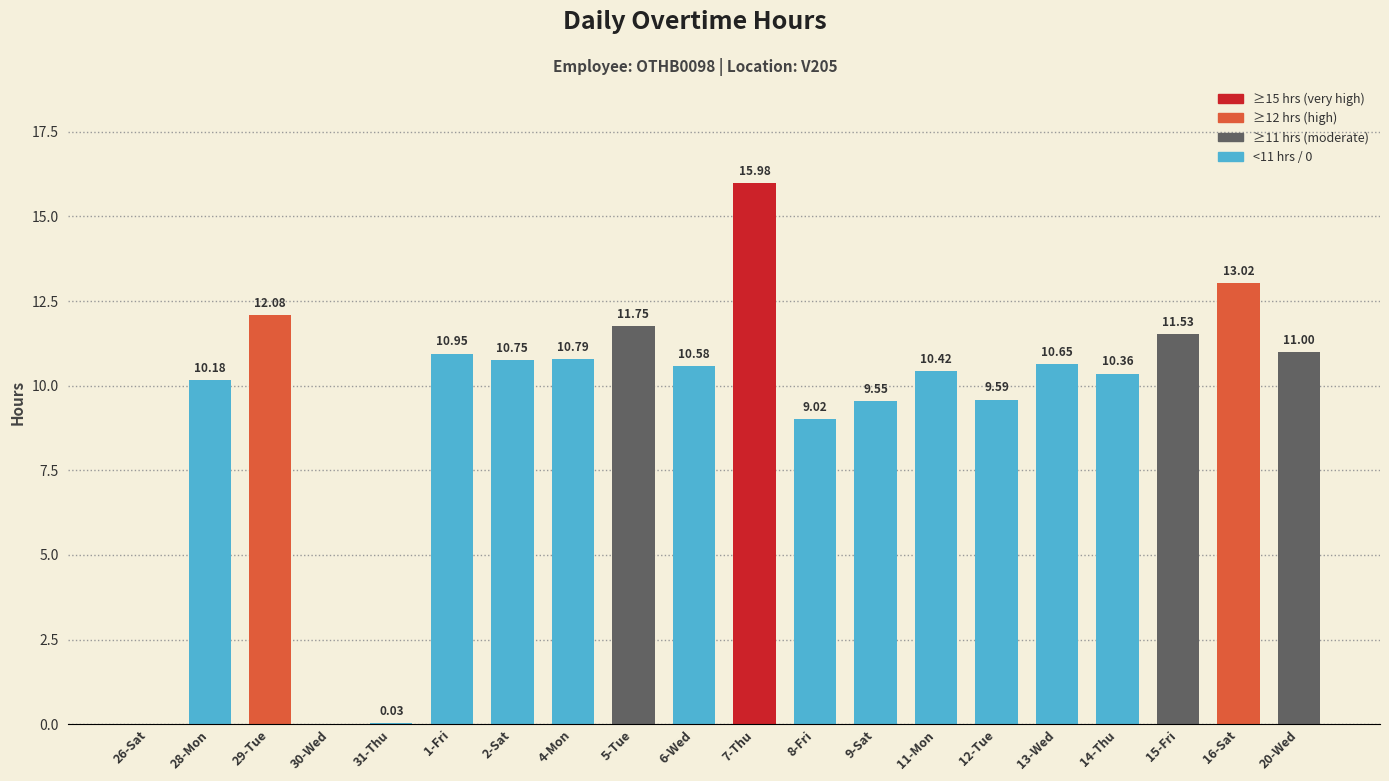

What is the sum of all values?

188.2